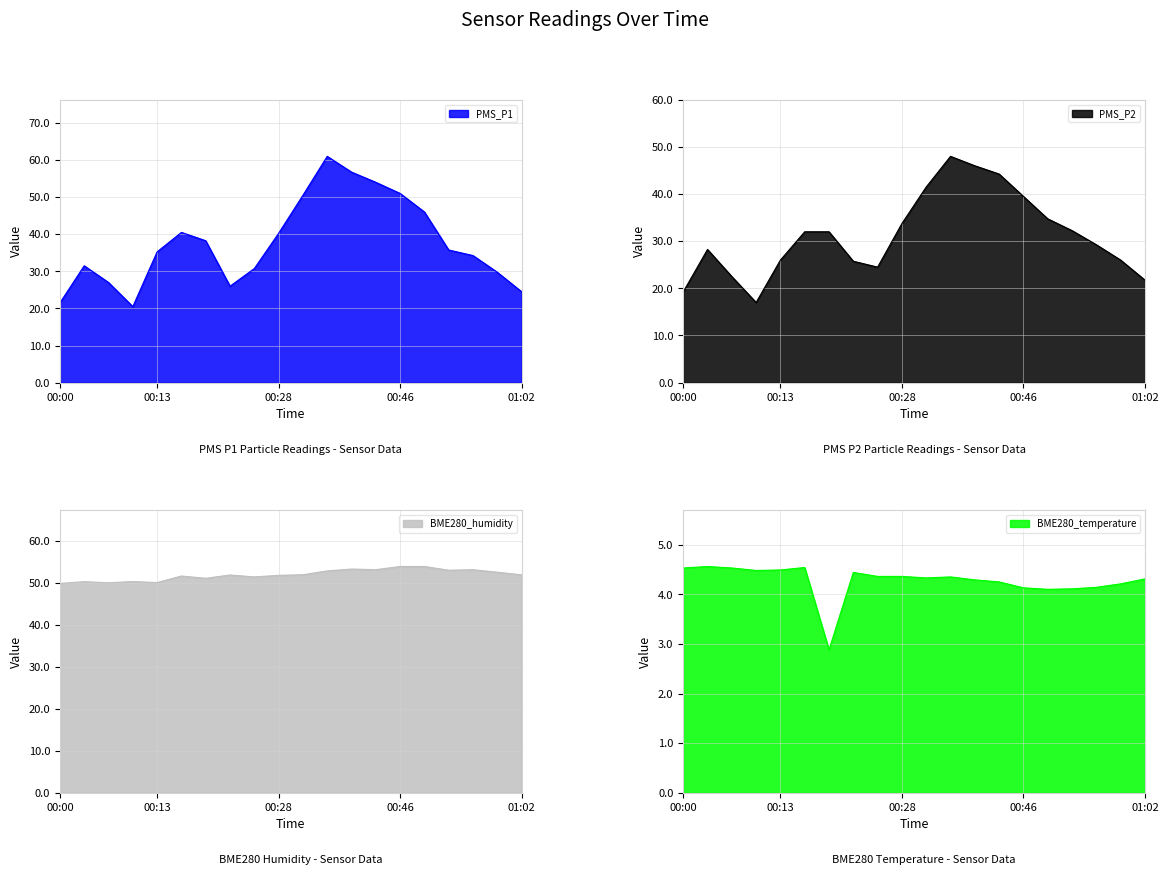

Where is the first local maximum for PMS_P1?

00:03